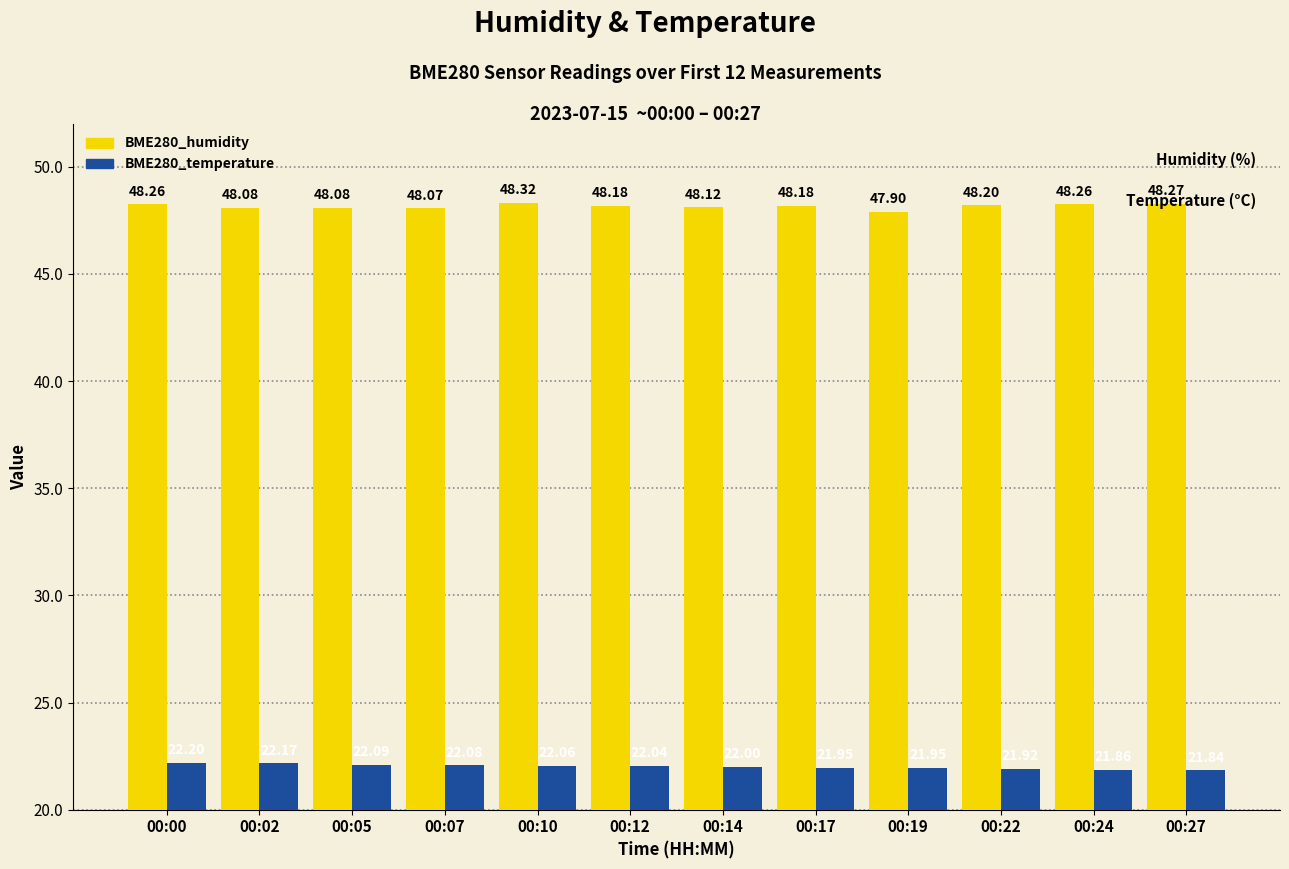

What is the minimum value shown in the chart?

21.8